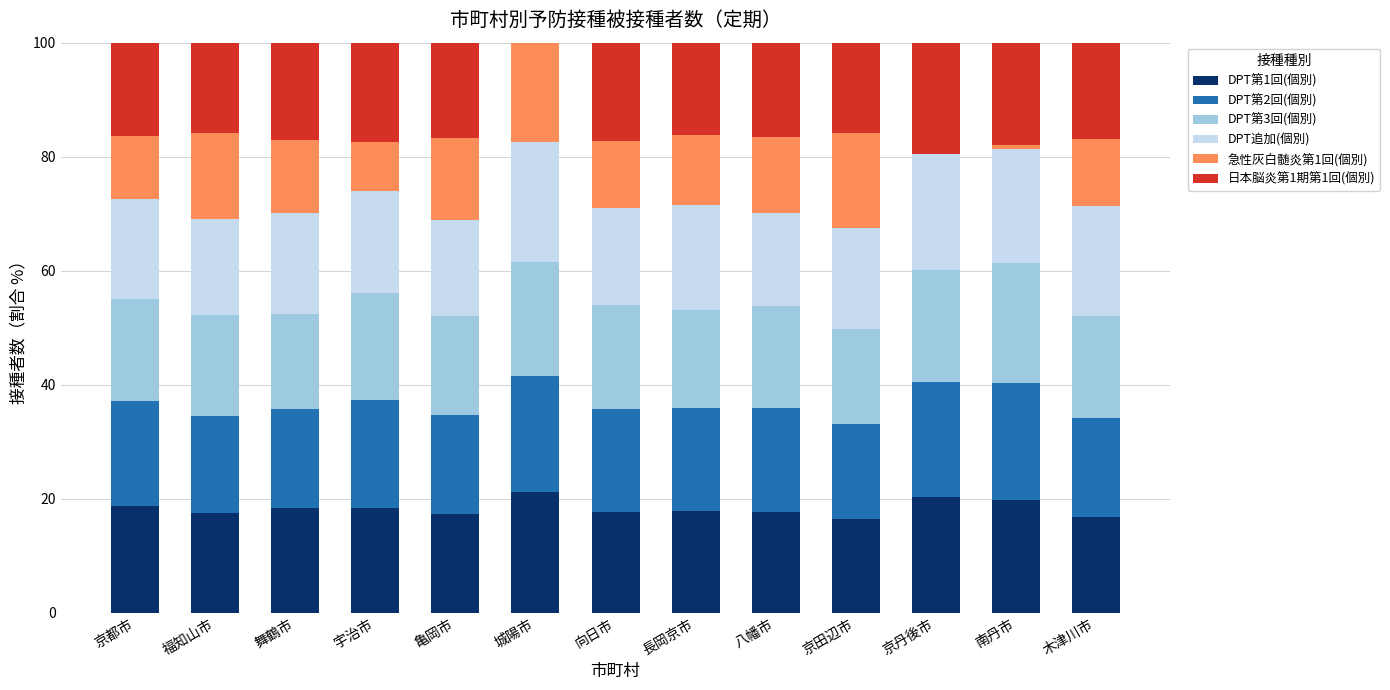

The DPT第1回(個別) series shows 16.9 at 木津川市. True or false?

True